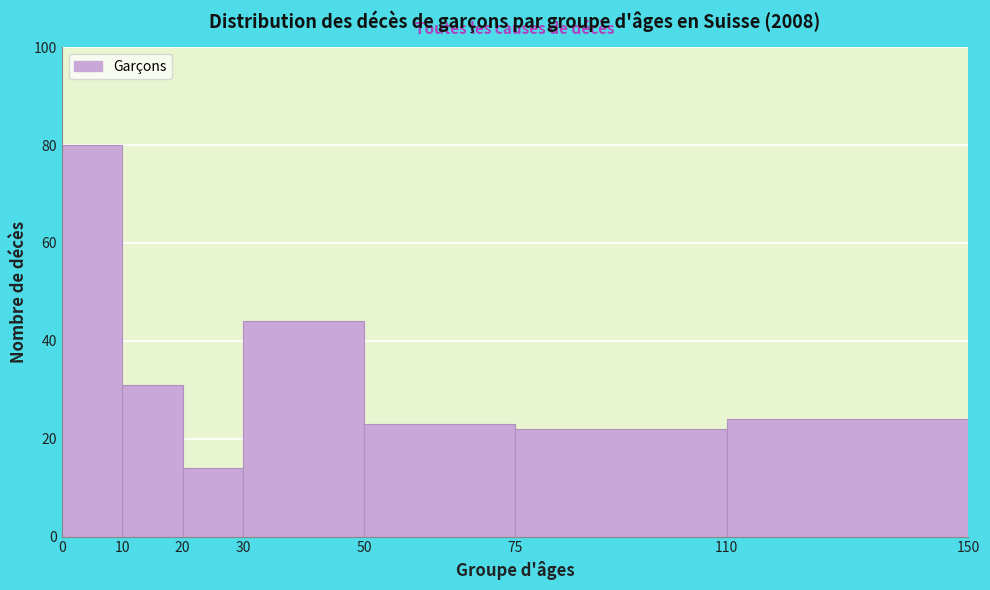

Reading left to right, list every bar in this chart as the range it spans on the x-axis followed by its height. The values are not printed on the chart, so give them approximately, as read against the axis.

0 to 10: 80
10 to 20: 32
20 to 30: 14
30 to 50: 44
50 to 75: 24
75 to 110: 22
110 to 150: 24